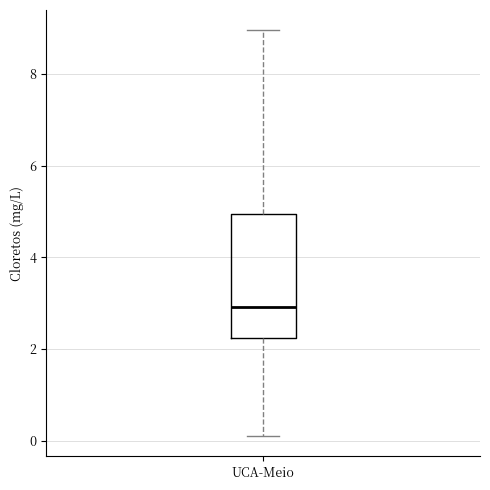

Read this box plot against the y-axis: the position of the median line, the range covered by the box, and the ends of both whiskers. The values are not printed on the chart, so give them approximately, as read against the axis.

median 3.0, box 2.2 to 5.0, whiskers 0.2 to 9.0